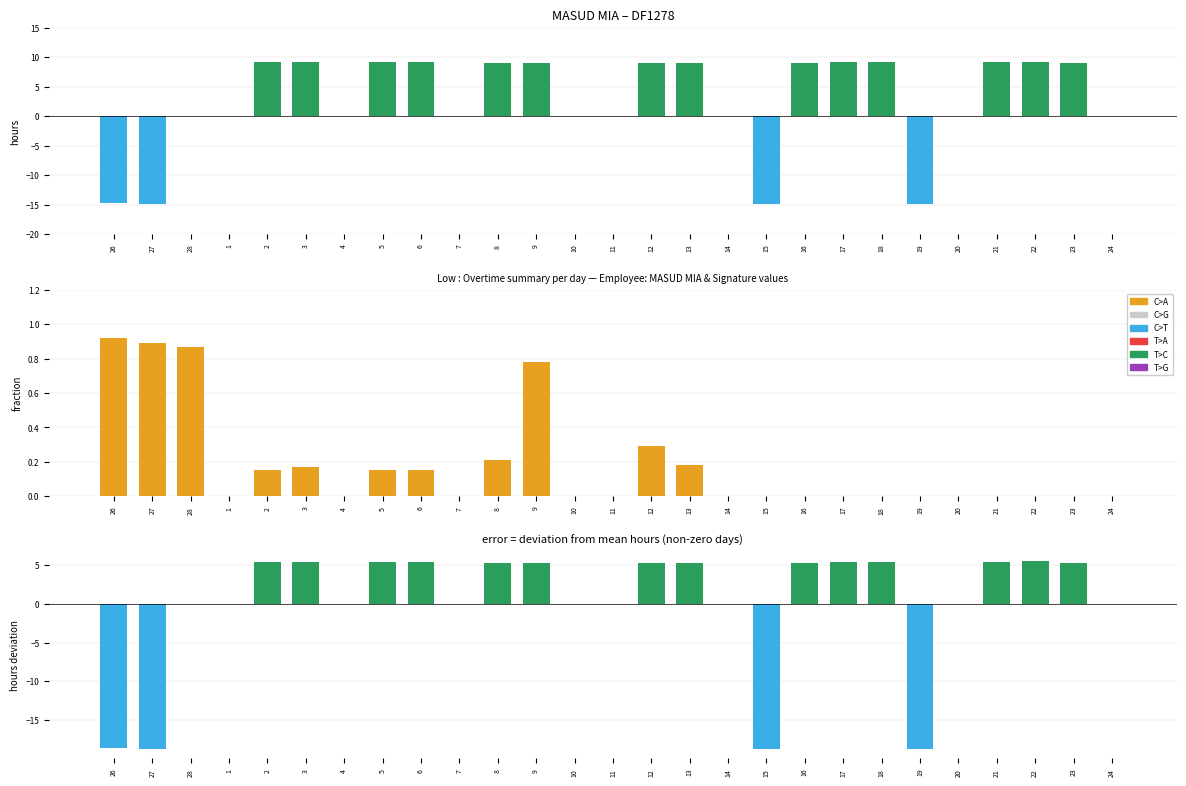

What is the label of the 3rd bar from the left?

28